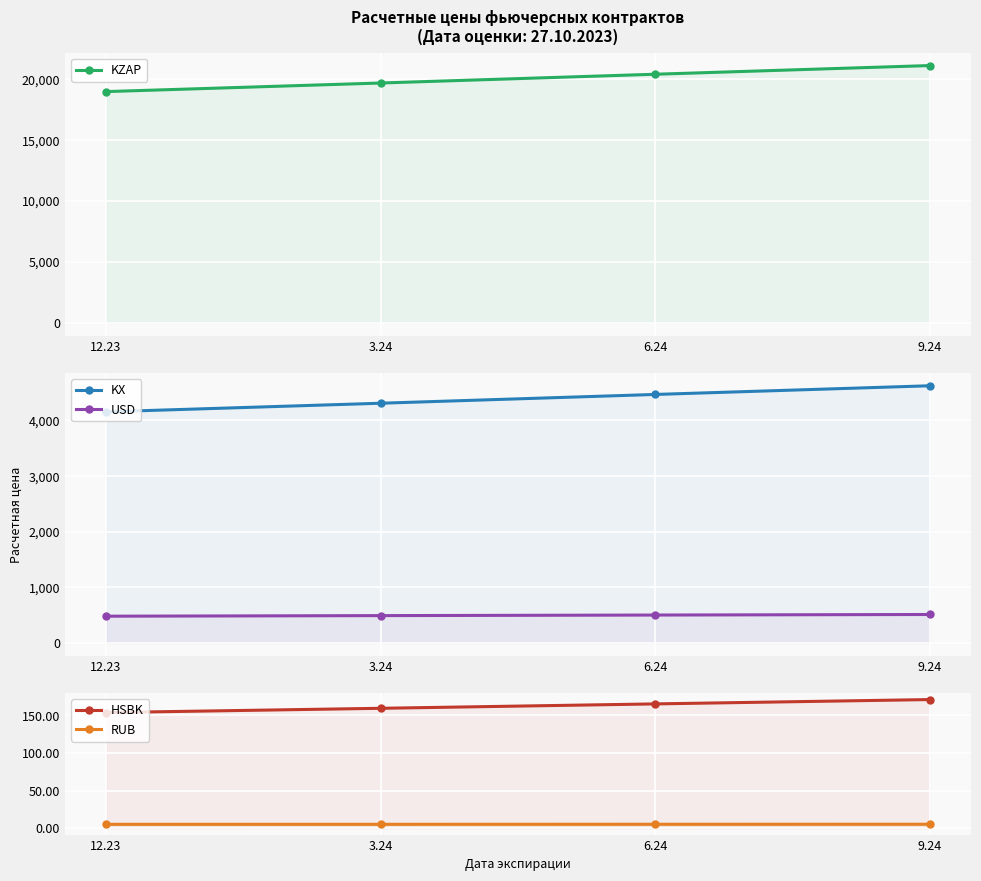

Which has a higher value, 6.24 or 12.23?

6.24